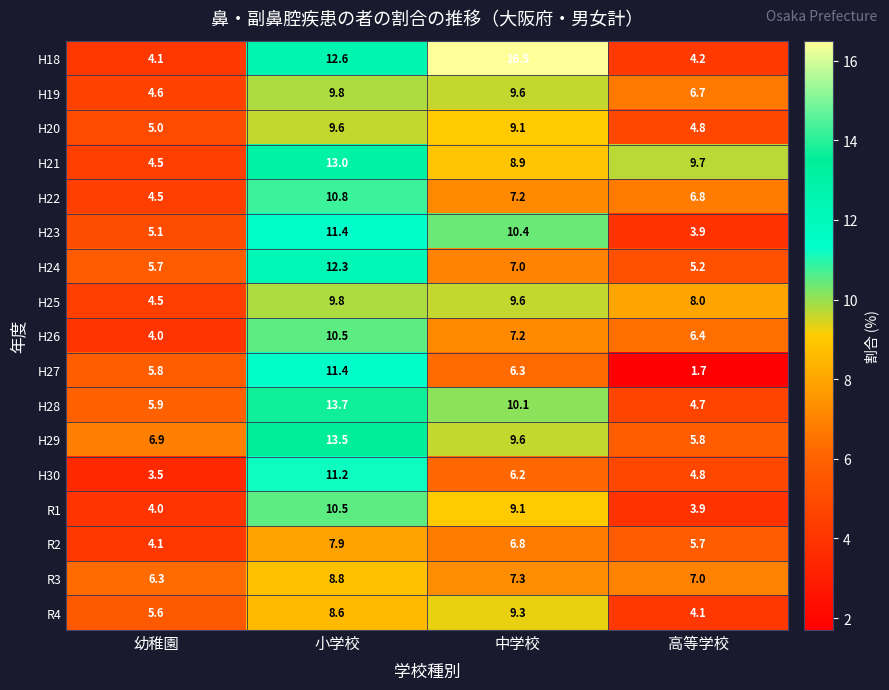

At which label is H29 closest to 9?

中学校